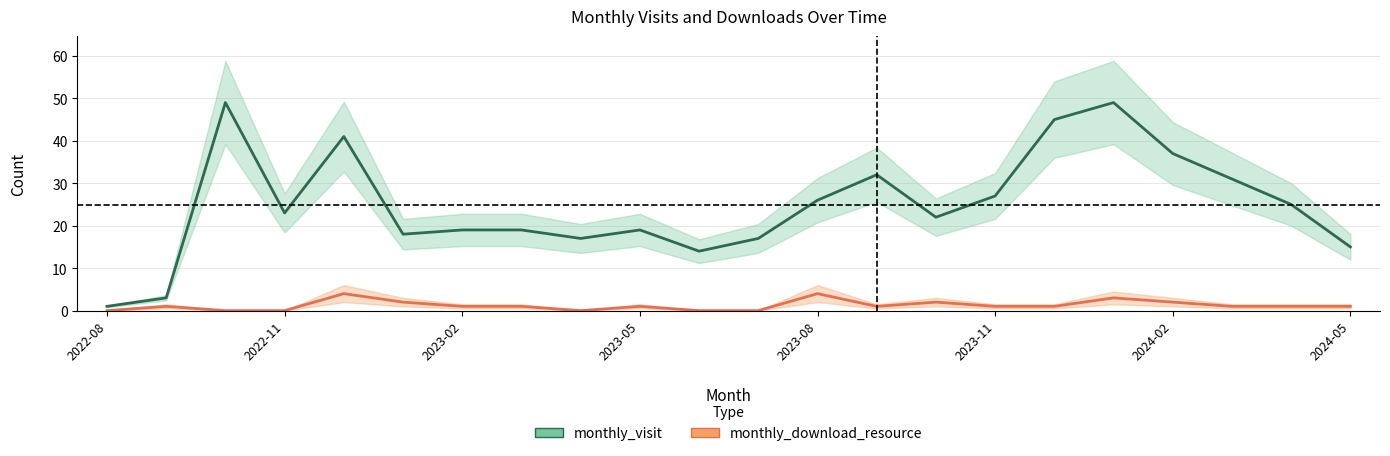

True or false: monthly_visit and monthly_download_resource intersect in this chart.

False